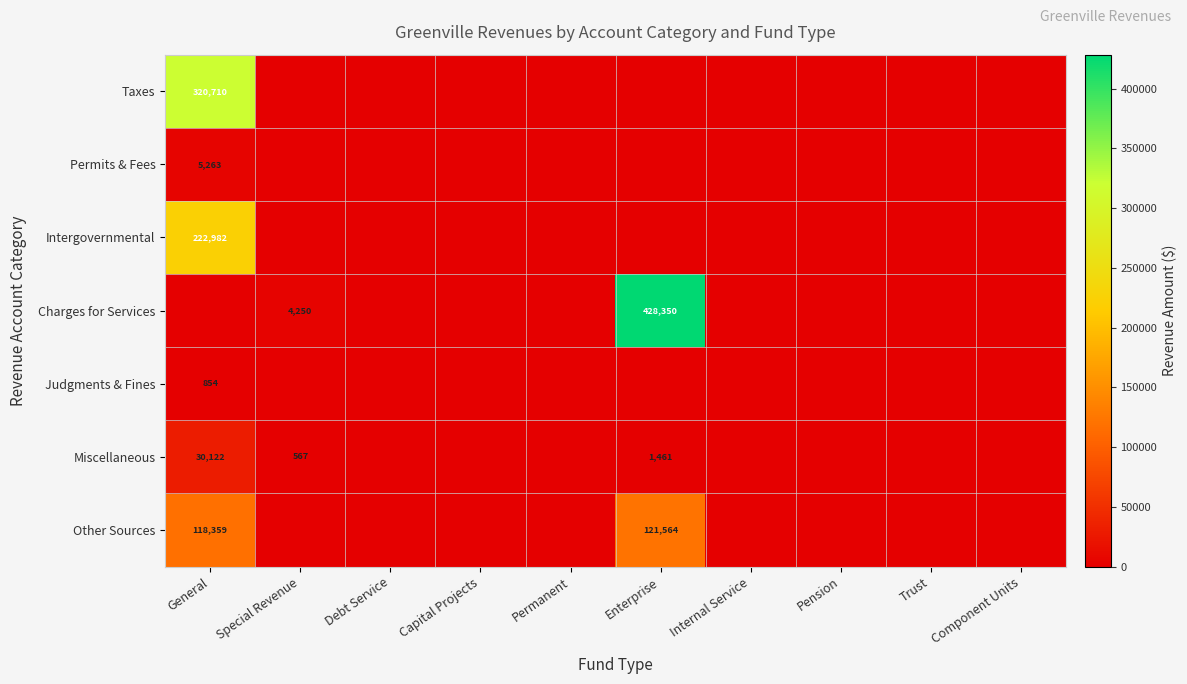

The Permits & Fees series shows 1515 at General. True or false?

False